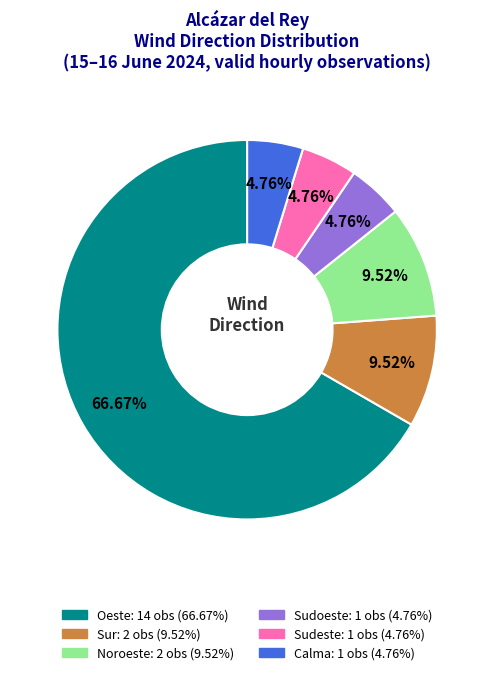

How many slices are in this pie chart?

6